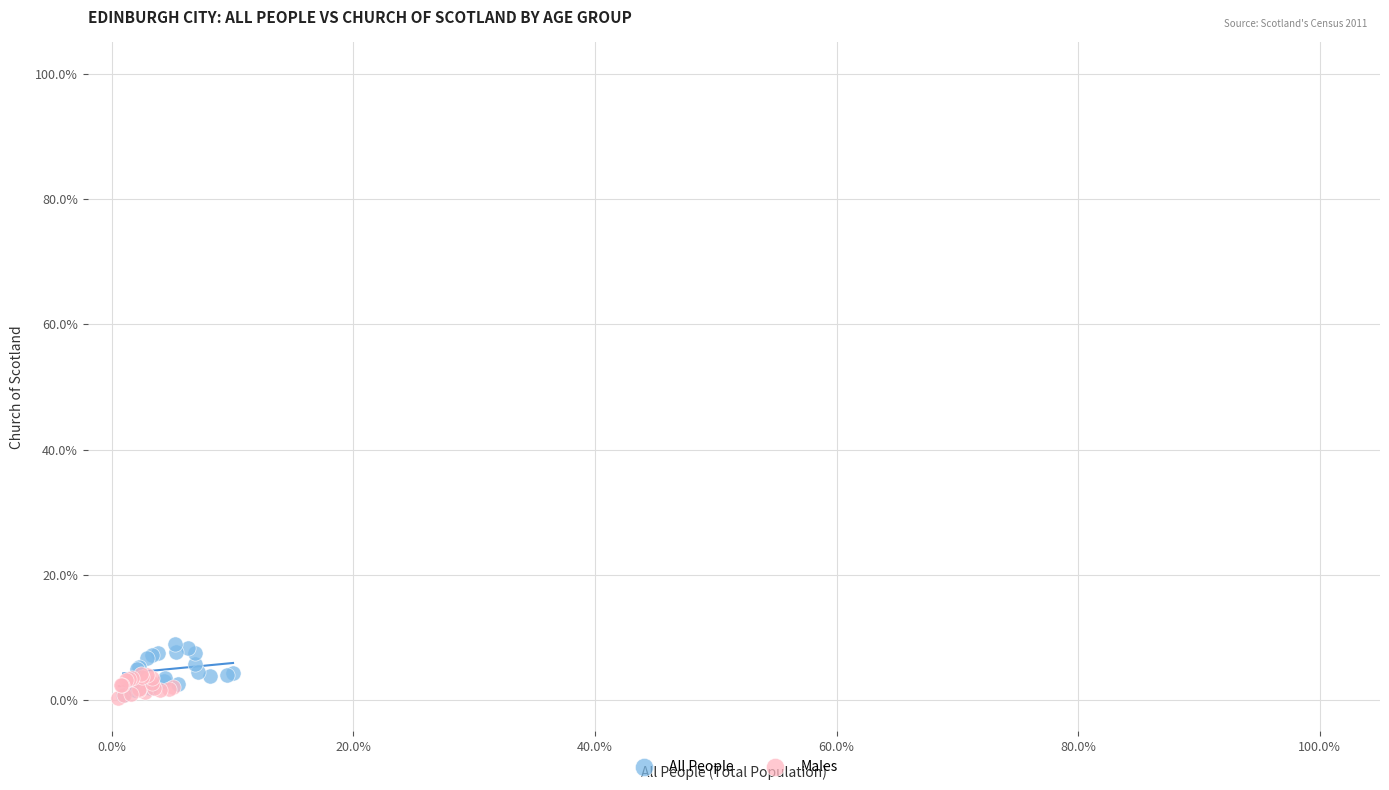

Which series has the widest spread of Y values?

All People